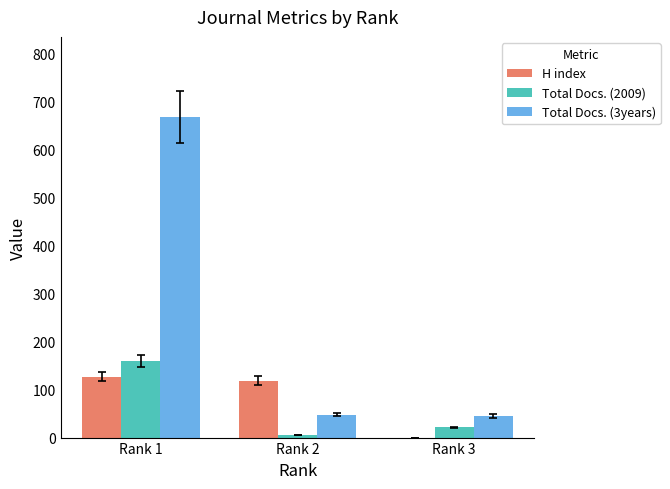

The Total Docs. (2009) series shows 160 at Rank 1. True or false?

True